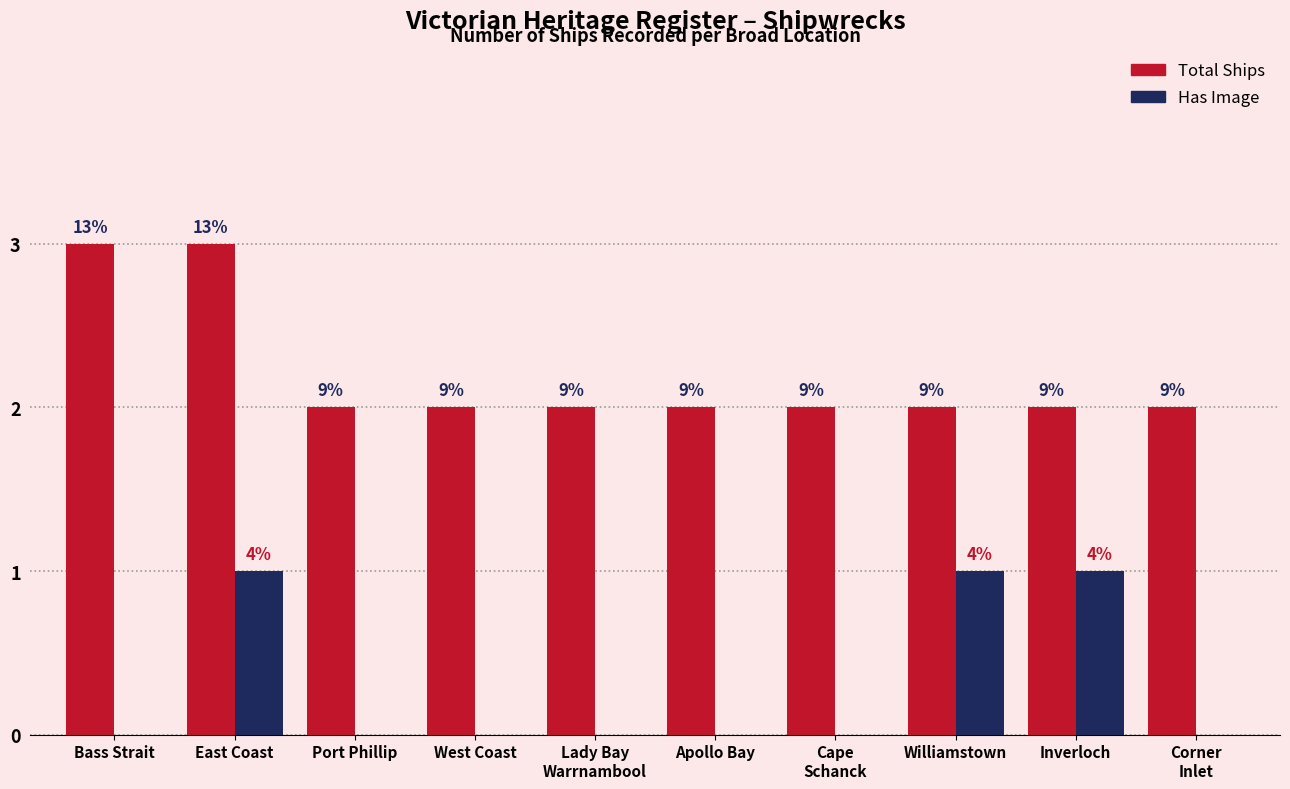

What is the sum of all Has Image values?

3